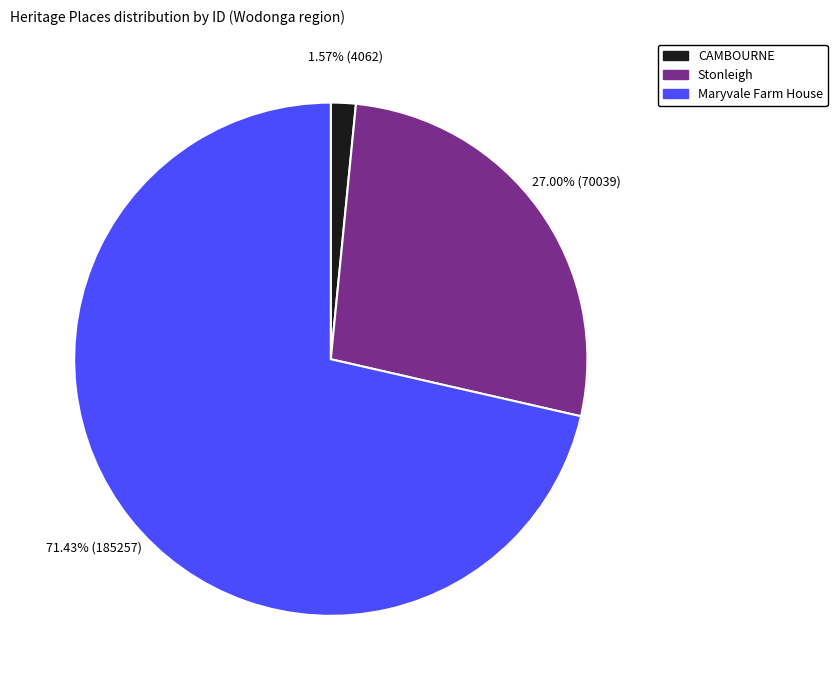

Which category accounts for the majority?

Maryvale Farm House